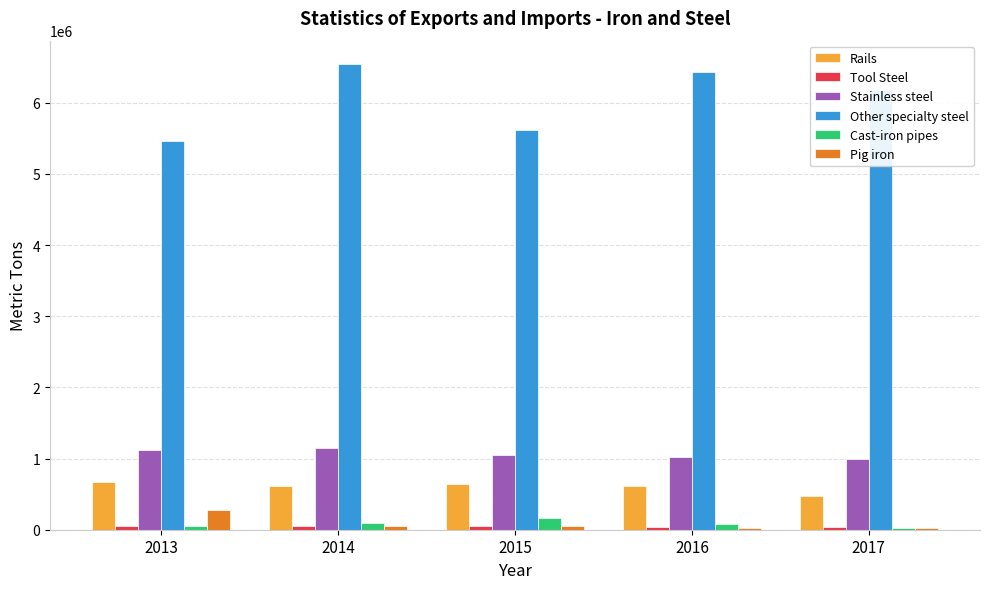

What is the greatest value displayed?

6546217.6